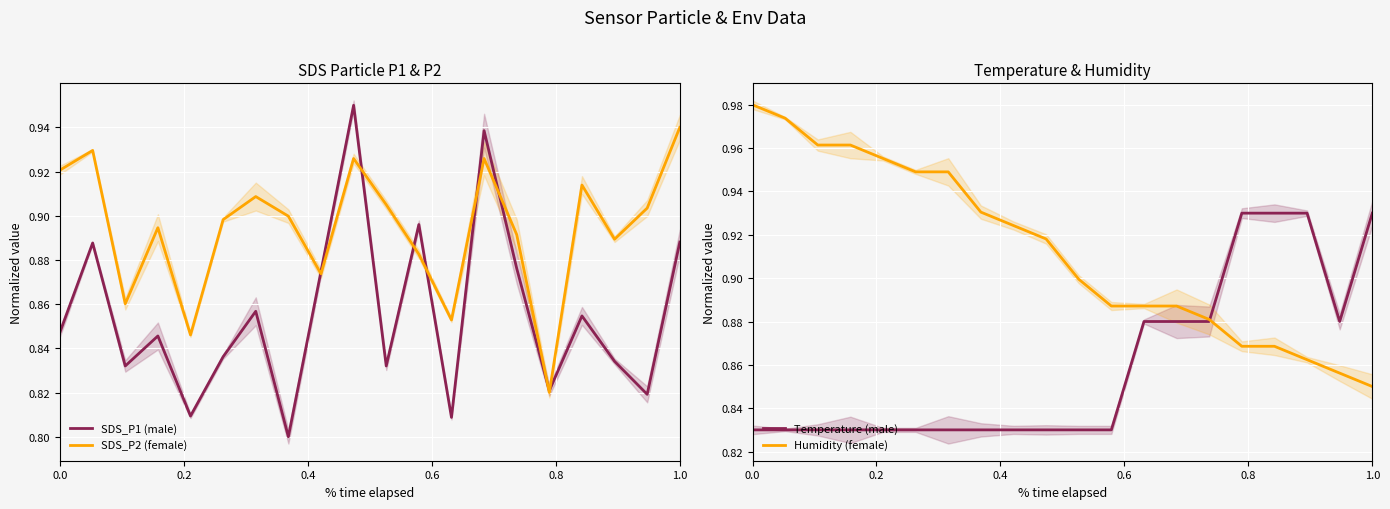

Is the value of Temperature (male) at 12 greater than the value of SDS_P2 (female) at 14?

No